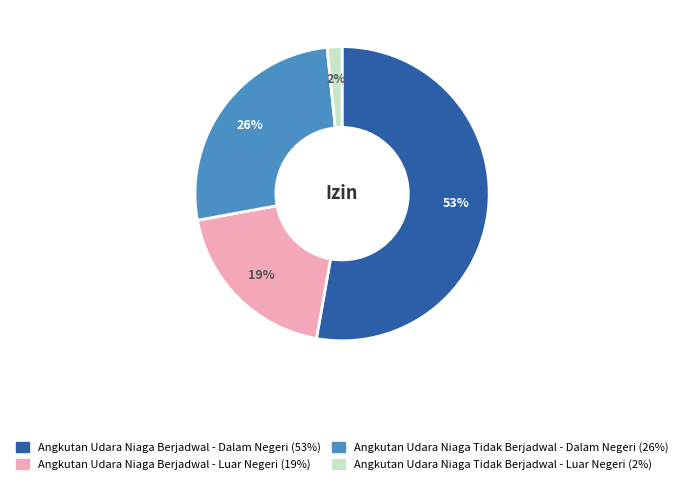

Which category has the smallest portion of the pie?

Angkutan Udara Niaga Tidak Berjadwal - Luar Negeri